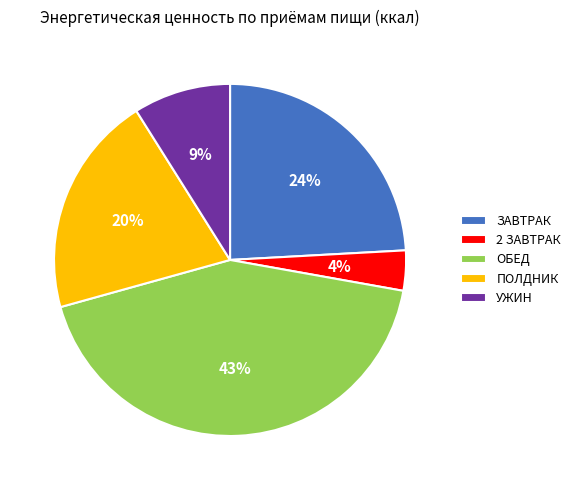

Between УЖИН and ПОЛДНИК, which is larger?

ПОЛДНИК